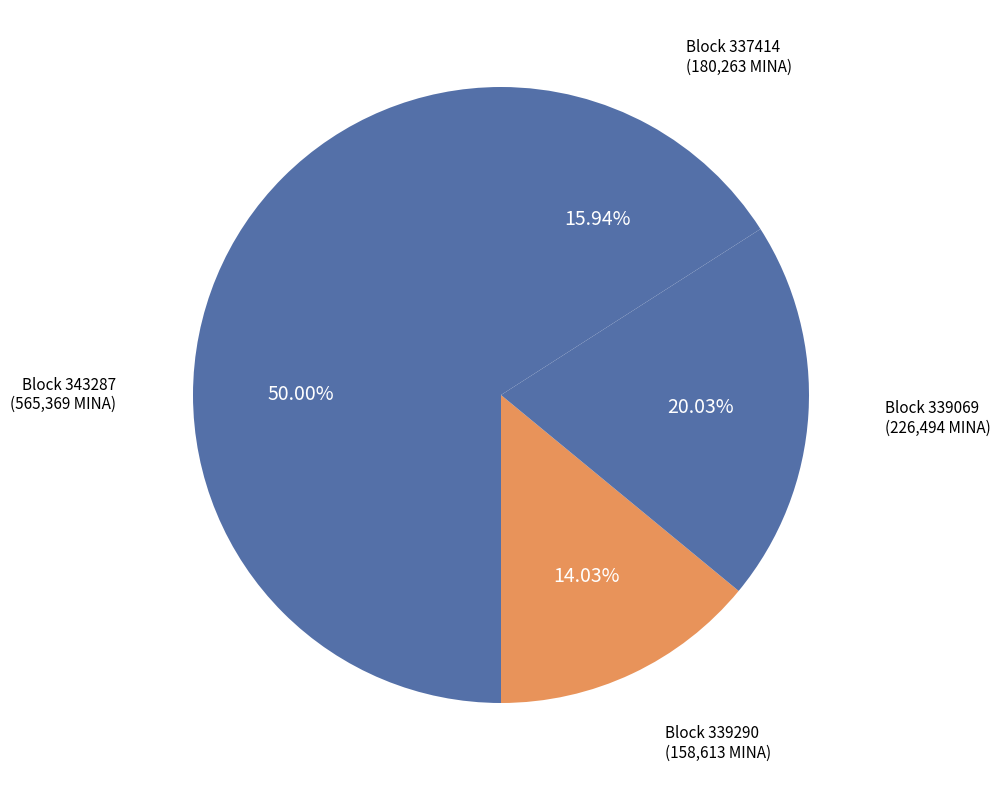

How many segments does this pie chart have?

4